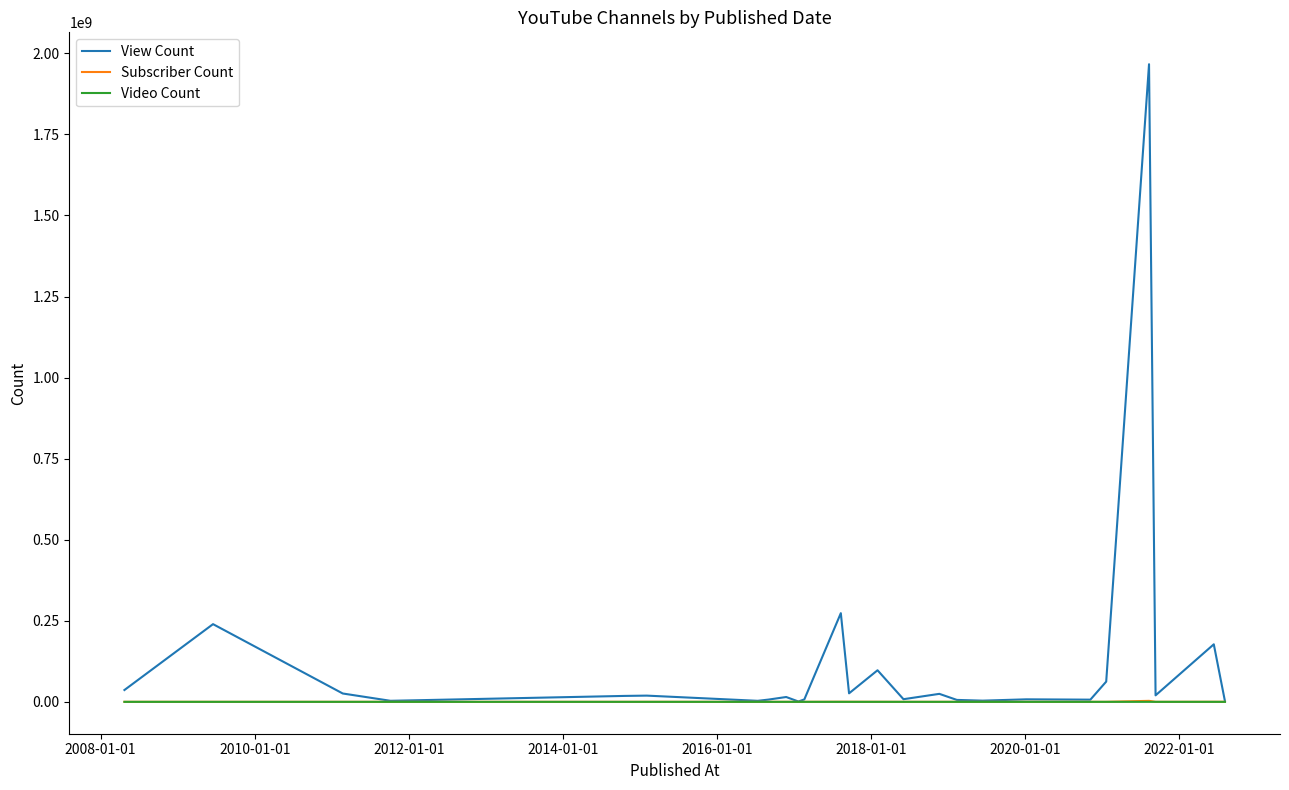

Which series has the largest total across all categories?

View Count